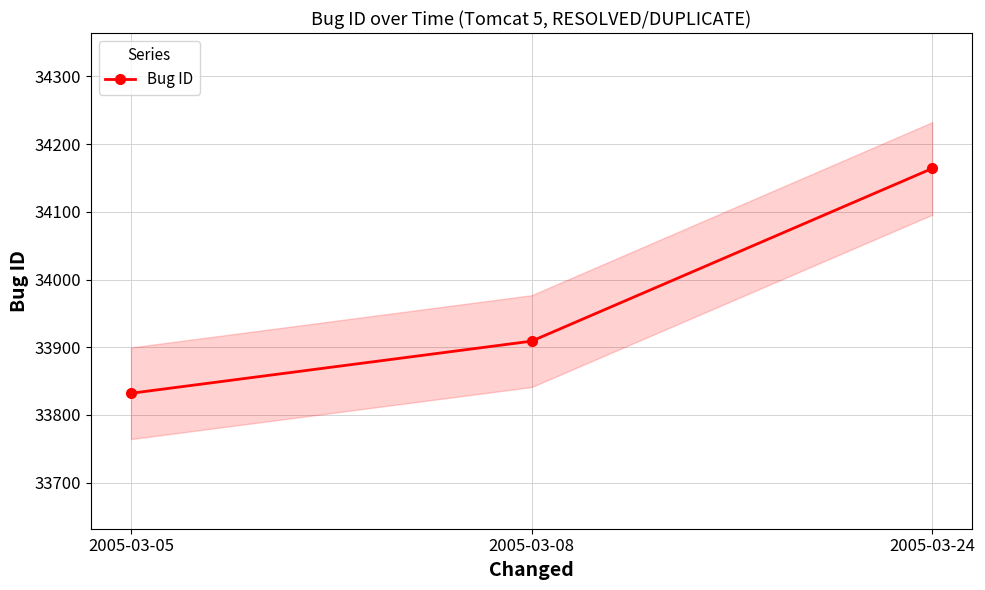

The chart shows a value of 34164 at 2005-03-24. True or false?

True